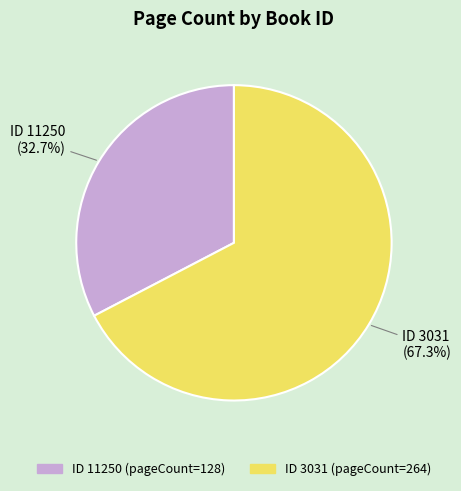

To the nearest percent, what is the difference between the largest and smallest slice percentages?

35%